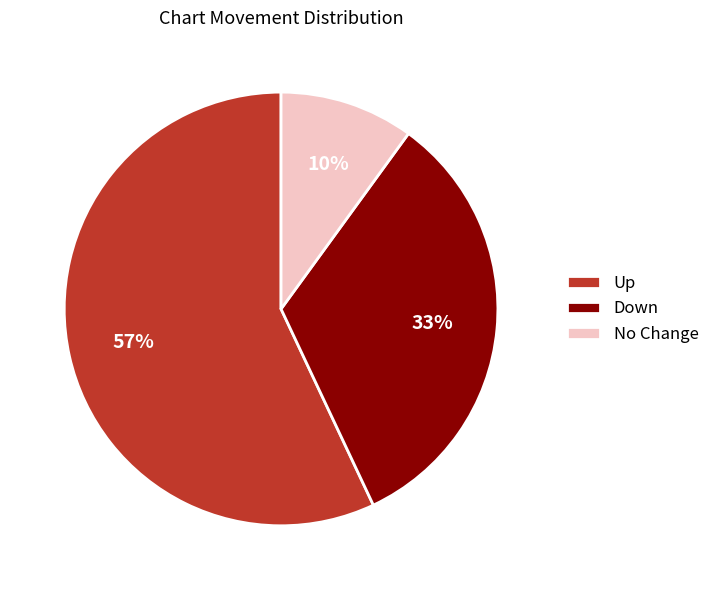

Between Up and Down, which is larger?

Up